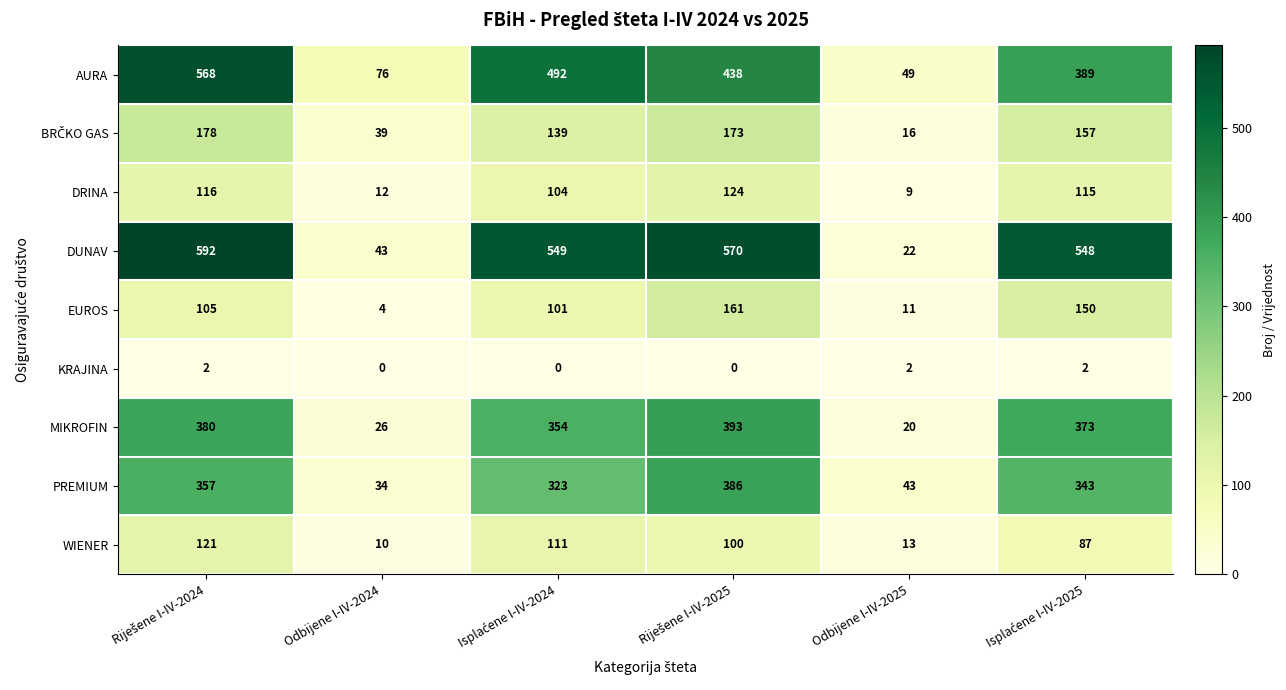

What is the lowest value of the WIENER series?

10